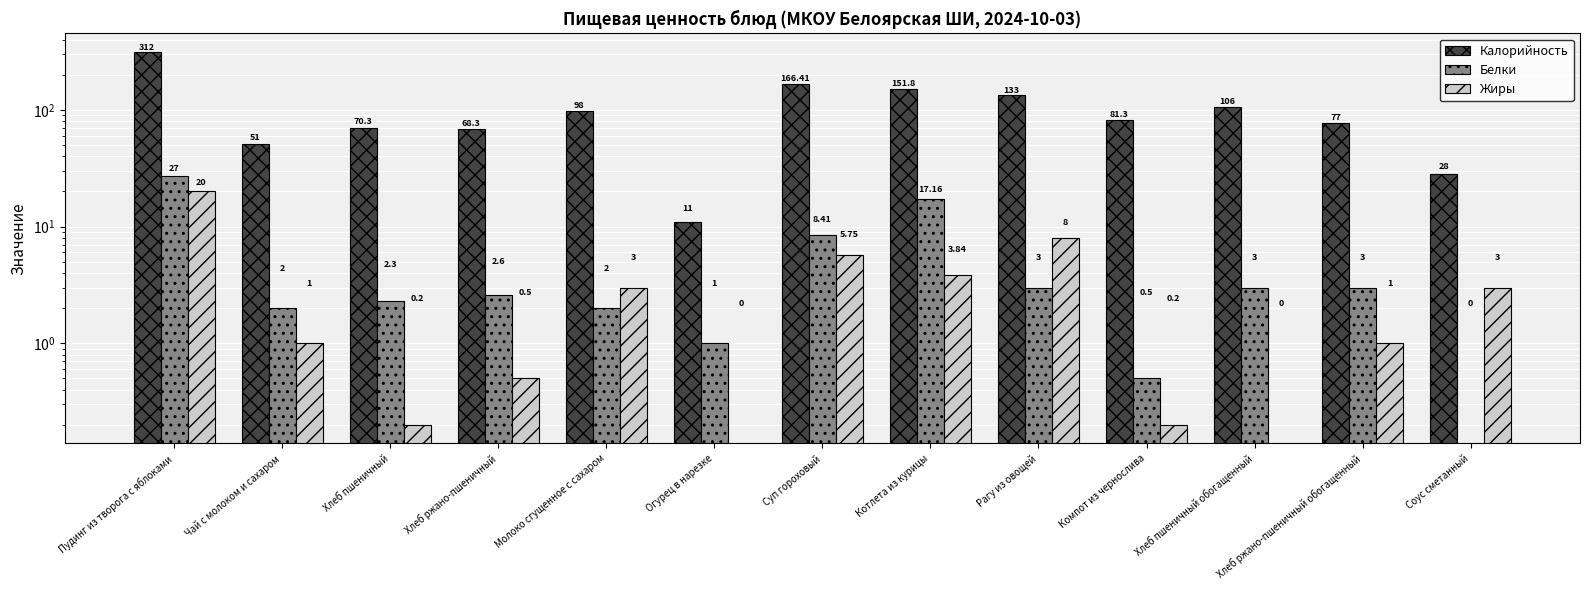

At which label is Калорийность closest to 161?

Суп гороховый